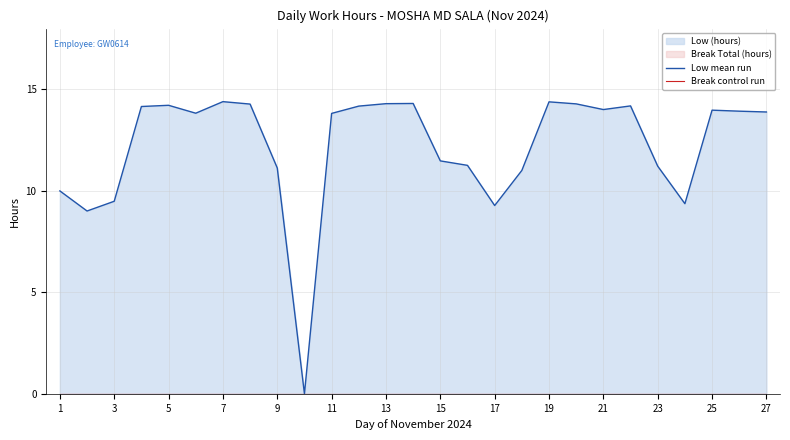

Where is Break control run nearest to the value 0?

1